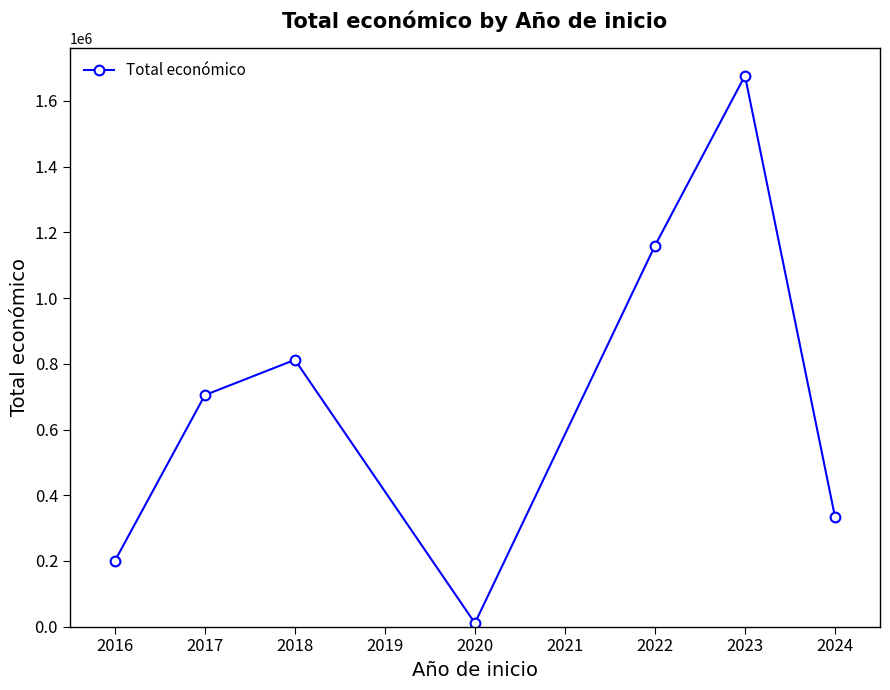

How many lines are shown in the chart?

1